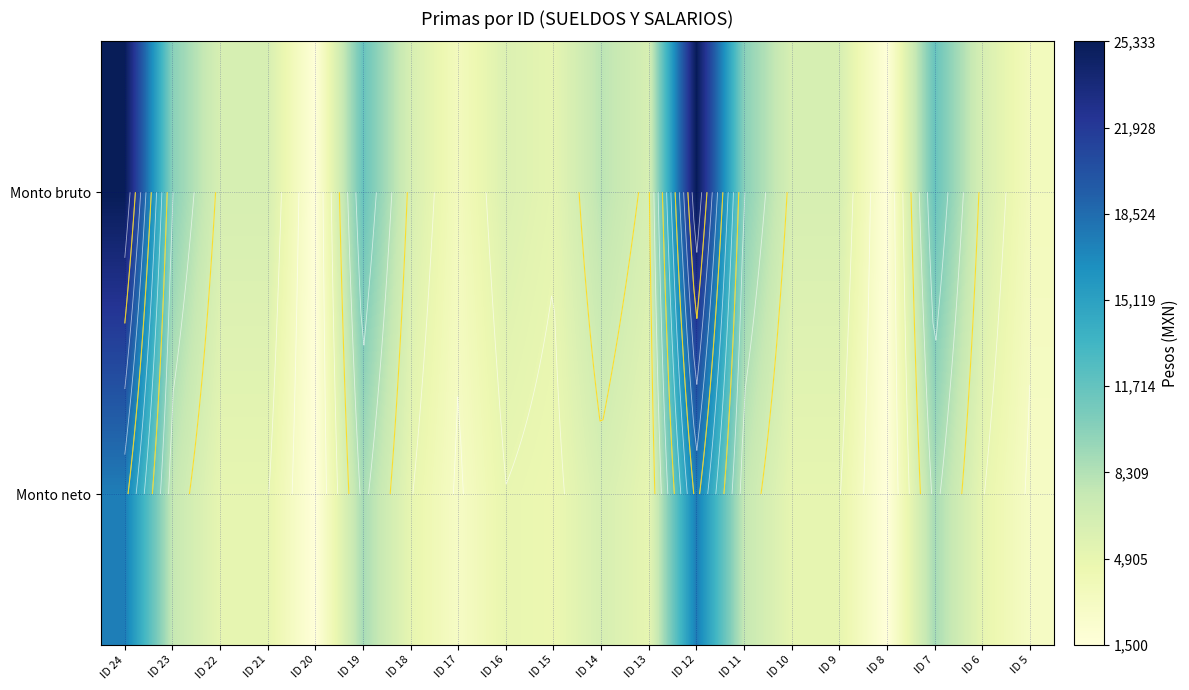

Rank the series at ID 12 from highest to lowest value.

Monto bruto, Monto neto